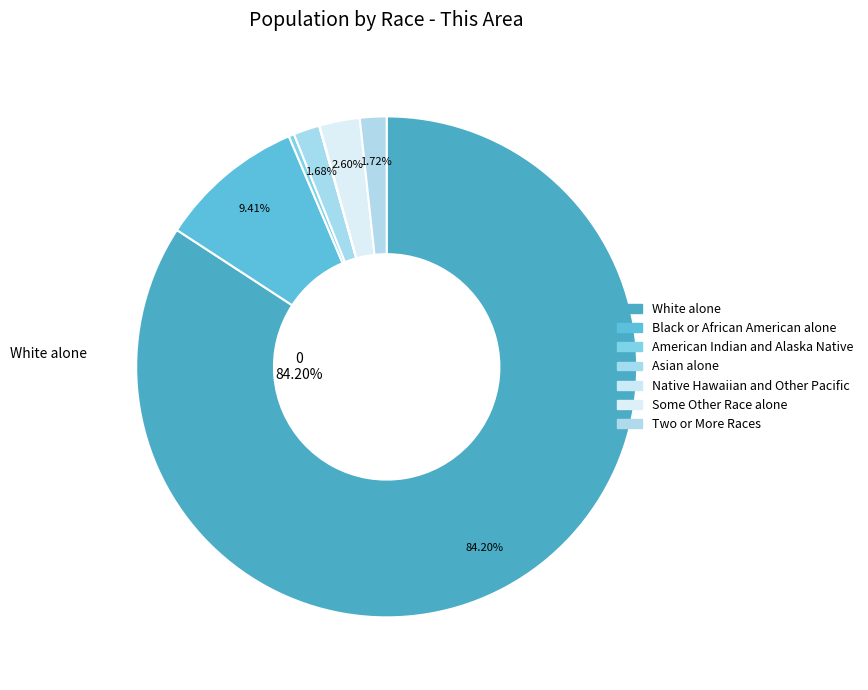

To the nearest percent, what is the difference between the American Indian and Alaska Native and Black or African American alone slice percentages?

9%